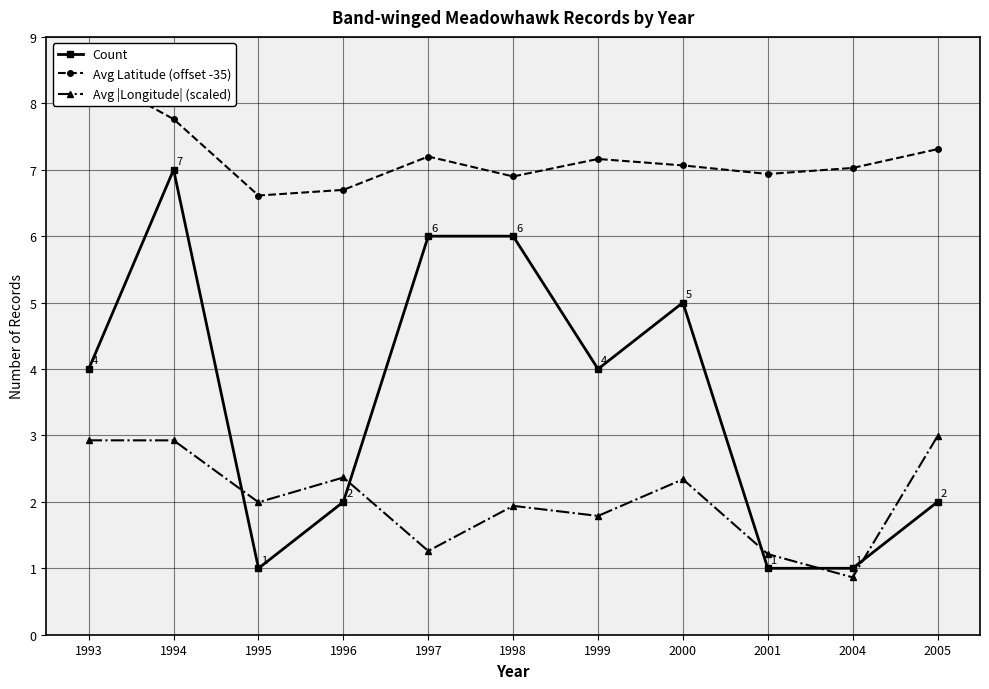

What is the value of the Count point at the 9th from the left?

1.0